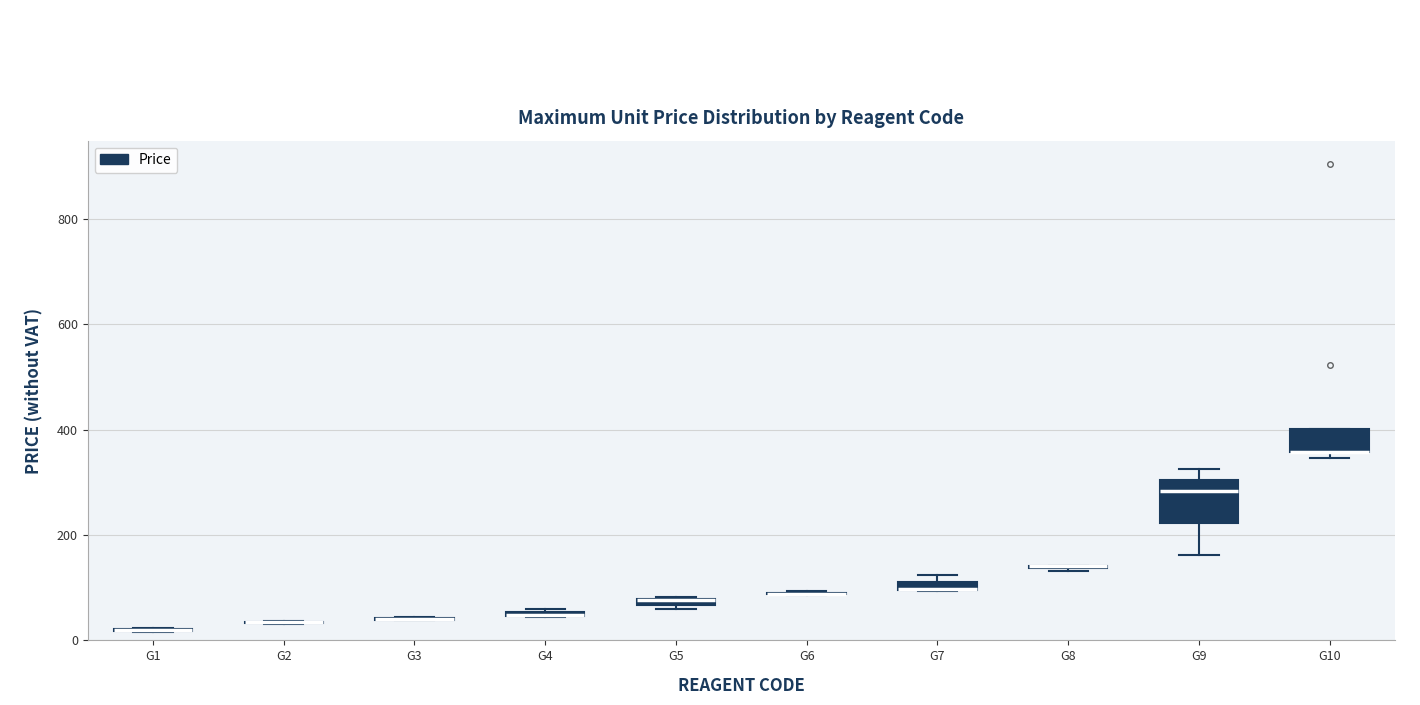

Where is the upper edge of the box for G10 on the y-axis? The values are not printed on the chart, so give them approximately, as read against the axis.

400